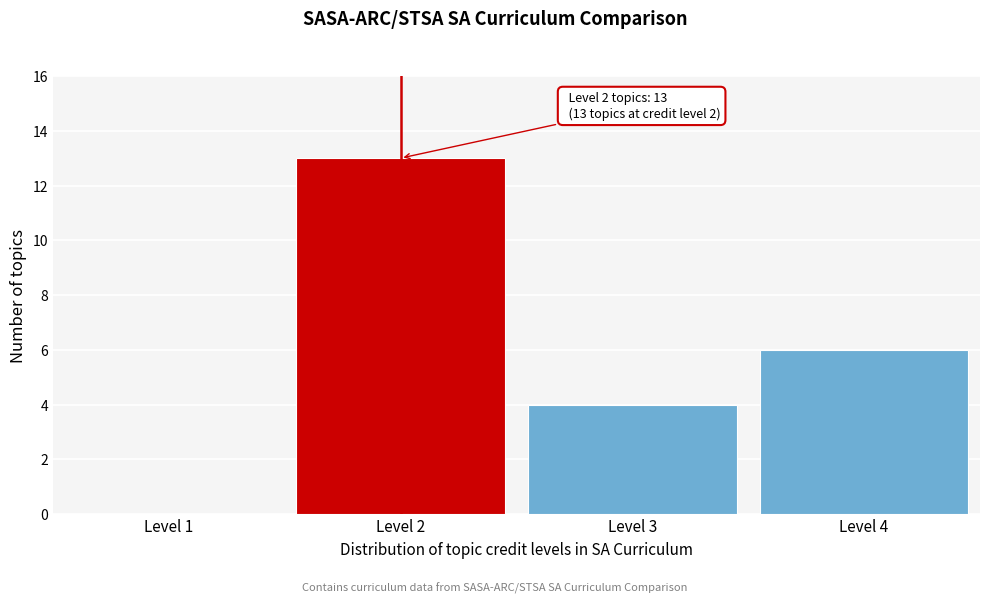

Reading left to right, list all the values displayed in this chart.

Level 1=0	Level 2=13	Level 3=4	Level 4=6